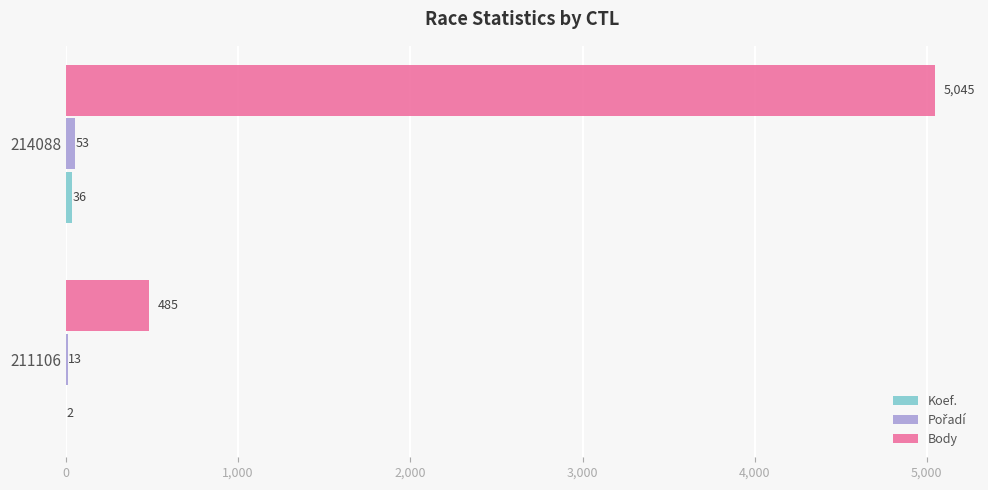

Count the Body values in the range 485 to 5045.

2